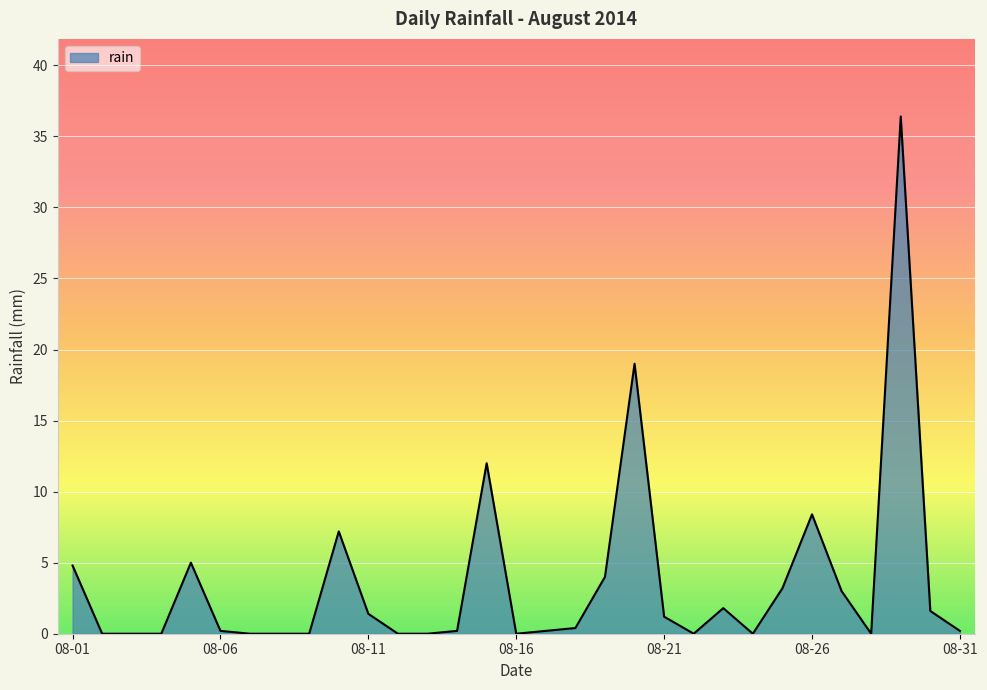

What is the greatest value displayed?

36.4